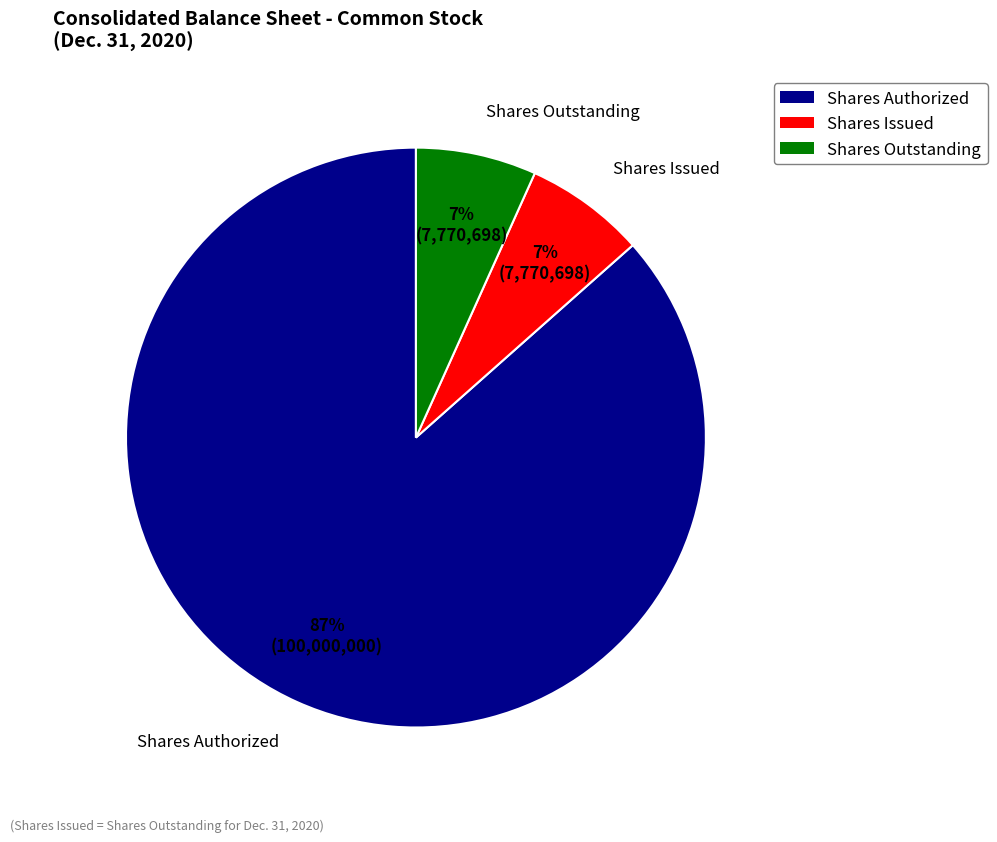

Is there any slice that represents more than half of the pie?

Yes